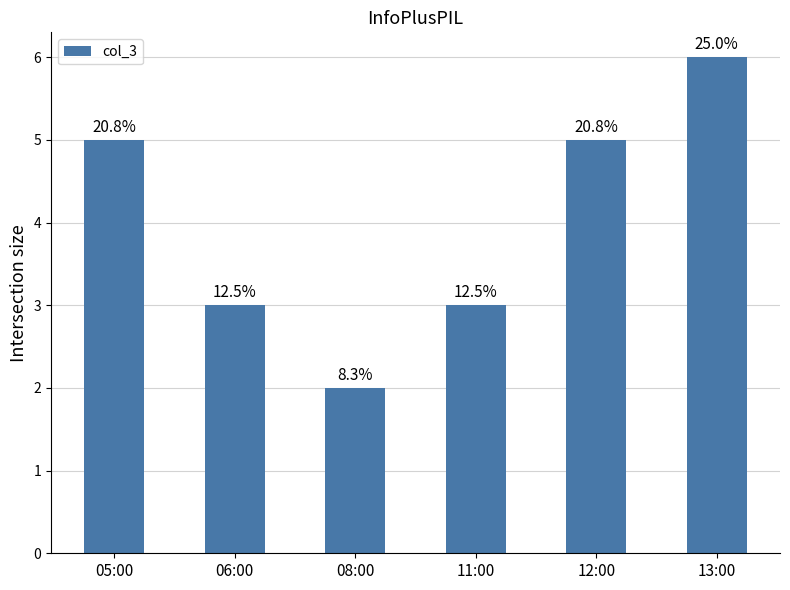

How many bars are there in total?

6